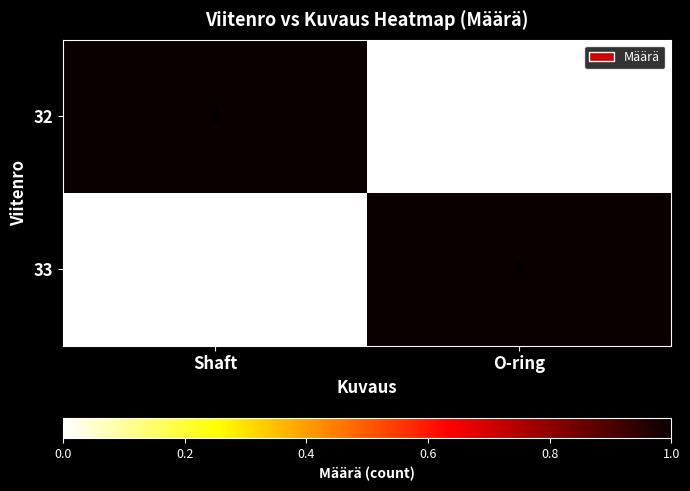

Rank the series at O-ring from highest to lowest value.

33, 32